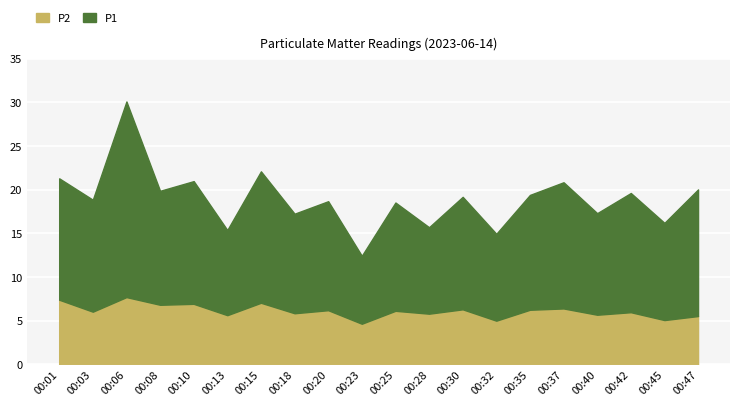

The P1 series shows 13.2 at 00:35. True or false?

True